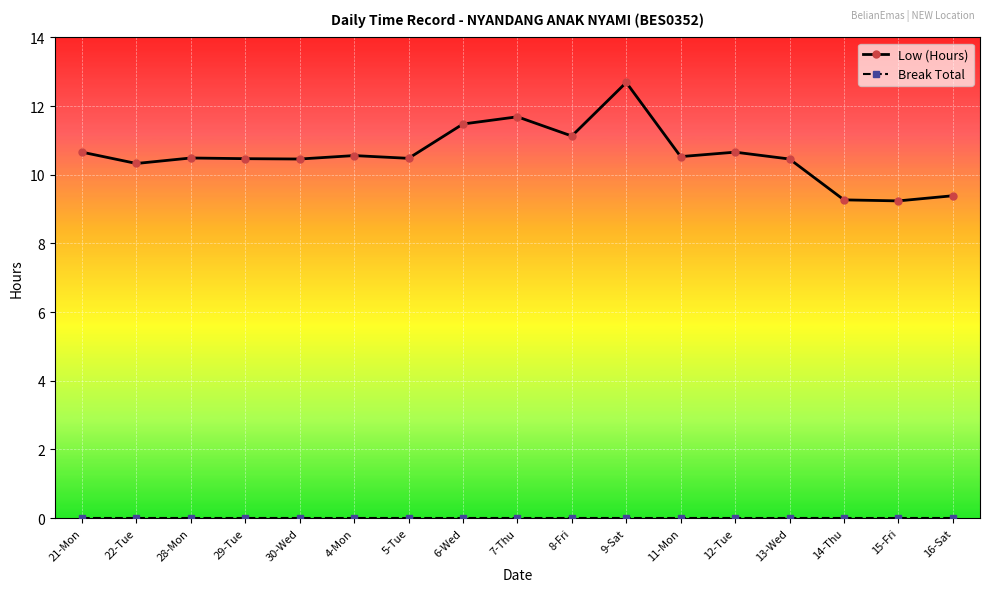

Is it true that Low (Hours) equals 12.7 at 9-Sat?

True